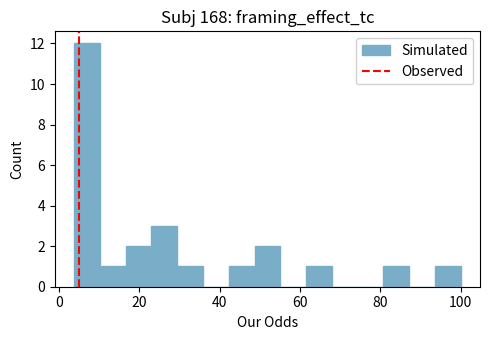

Read against the x-axis, roughly where is the centre of the tallest bar?

6